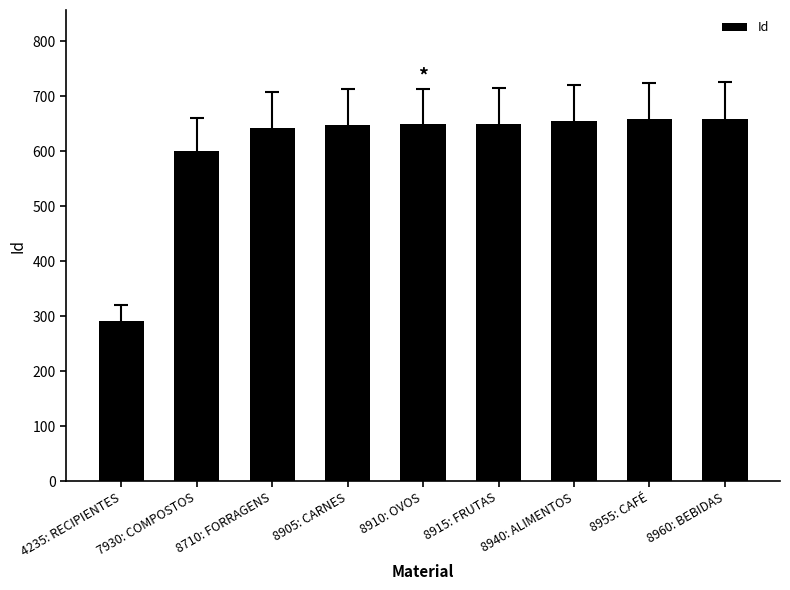

What is the difference between the second highest and minimum values?

367